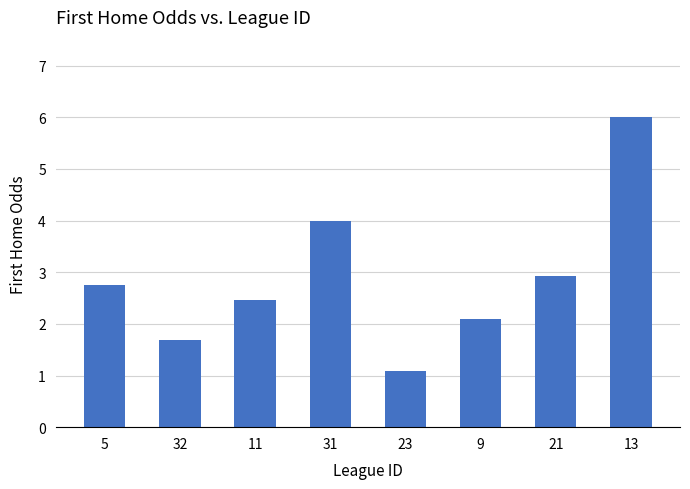

Rank the categories by value from lowest to highest.

23, 32, 9, 11, 5, 21, 31, 13